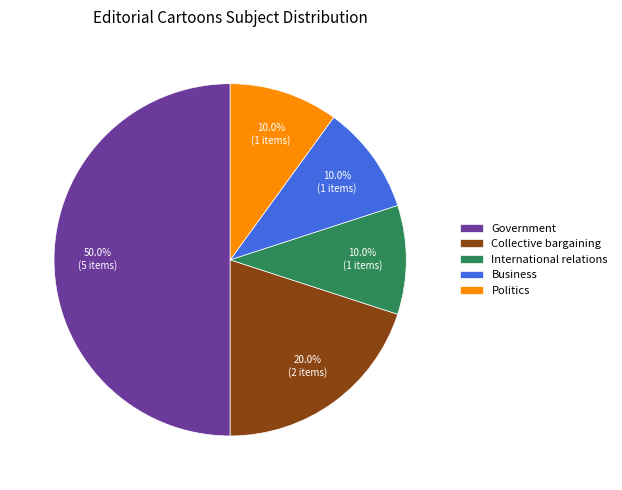

Between Politics and Government, which is larger?

Government